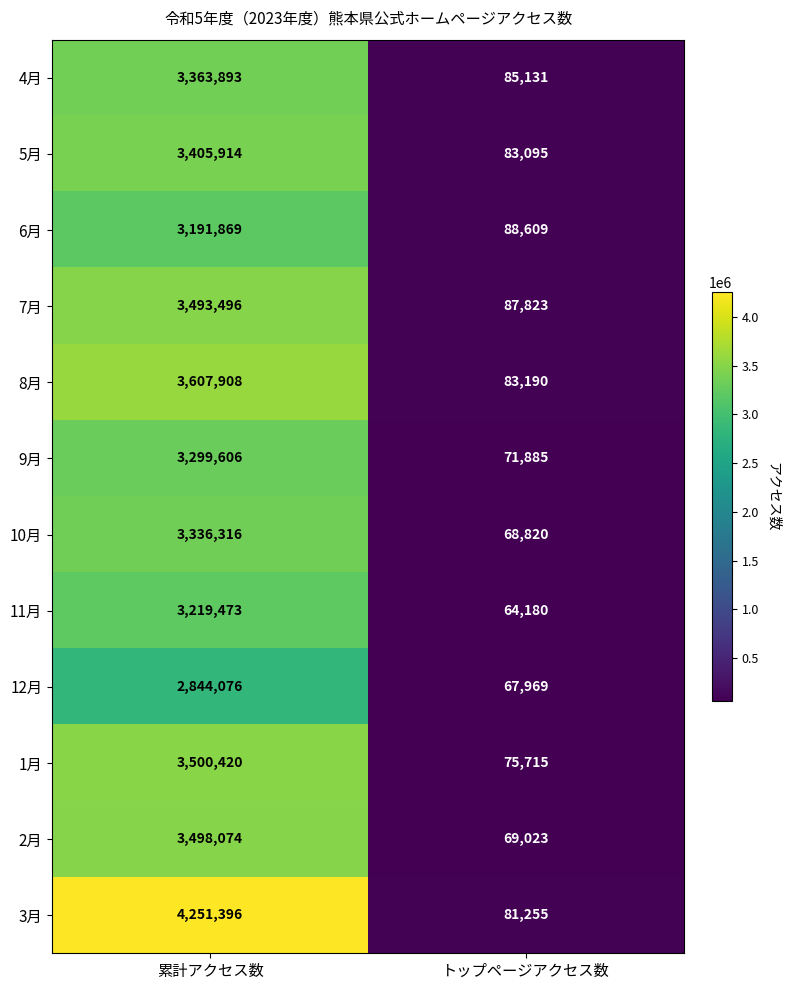

Which category has the lowest value in the 12月 series?

トップページアクセス数